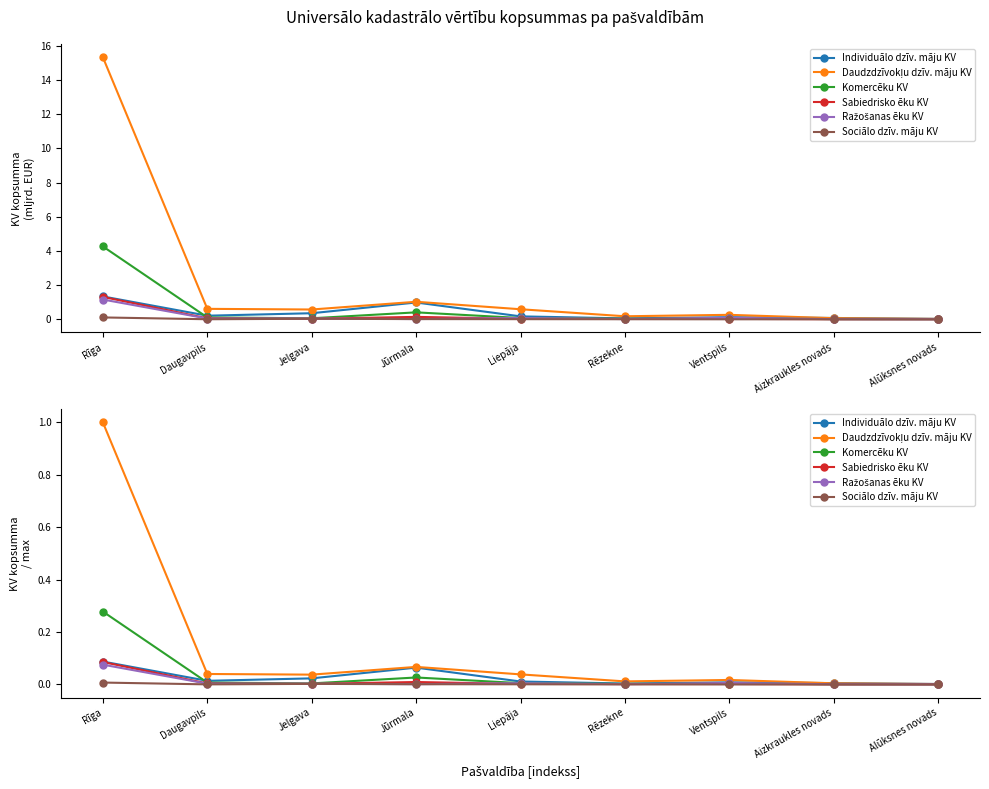

What is the maximum value for Ražošanas ēku KV?

0.1